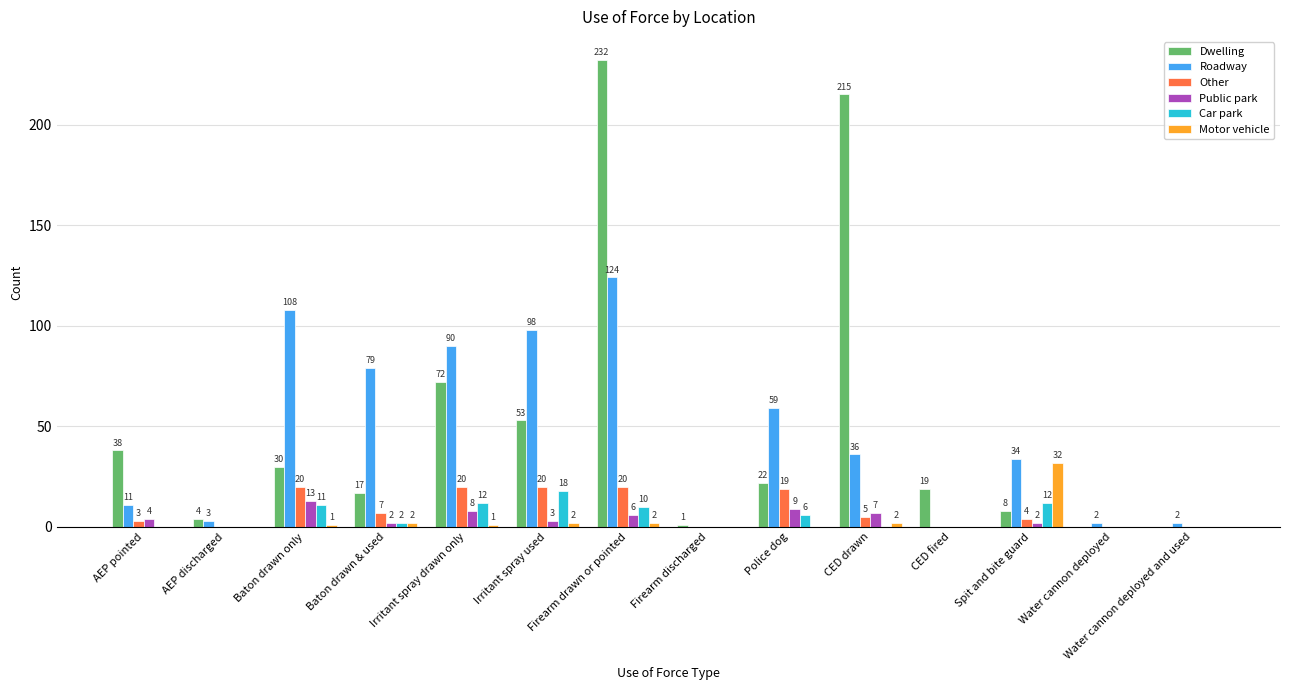

What is the difference between the Dwelling values at Baton drawn only and CED drawn?

185